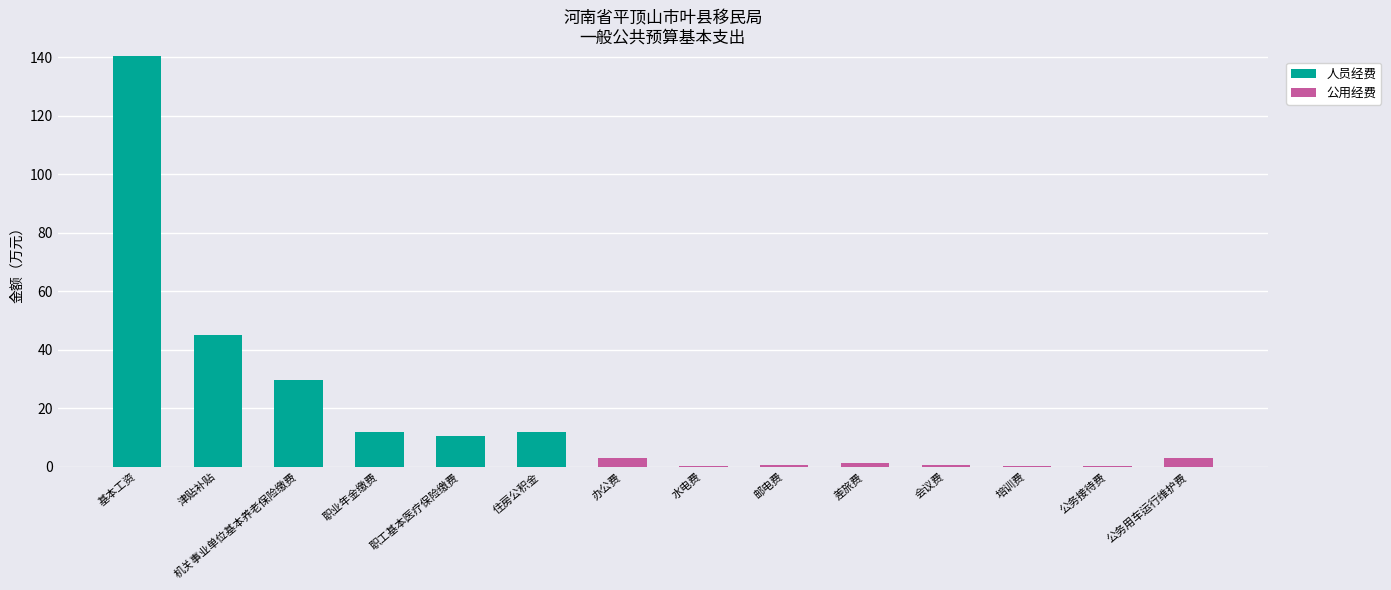

At which category is the sum across all series the highest?

基本工资